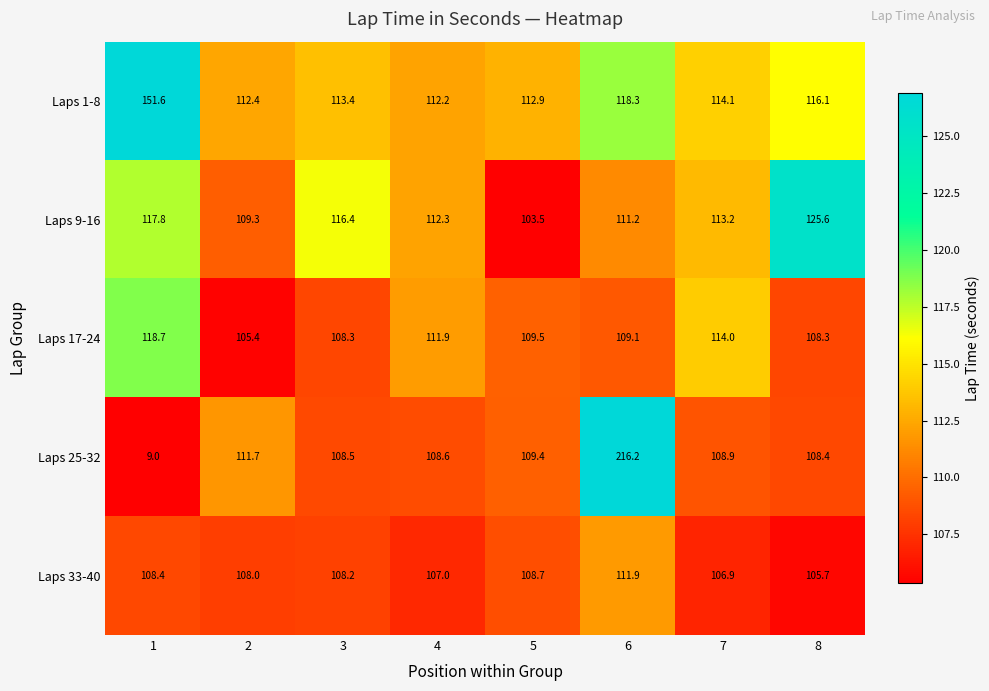

Count the number of data series in this chart.

5